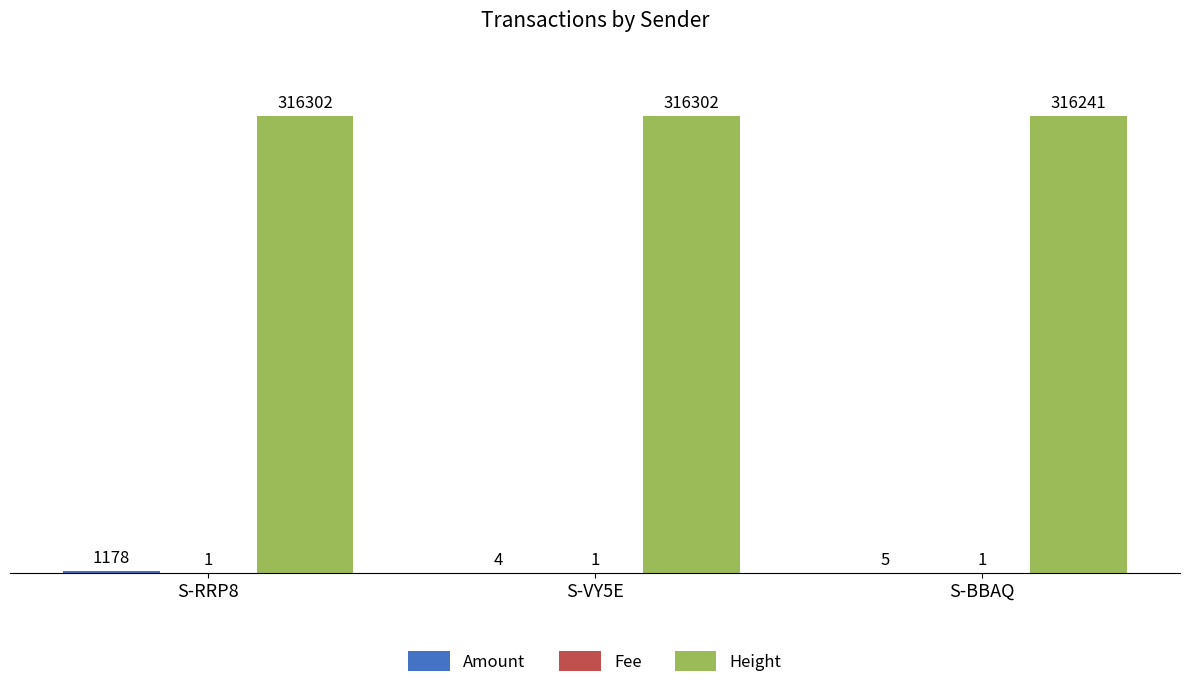

What is the sum of all Height values?

948845